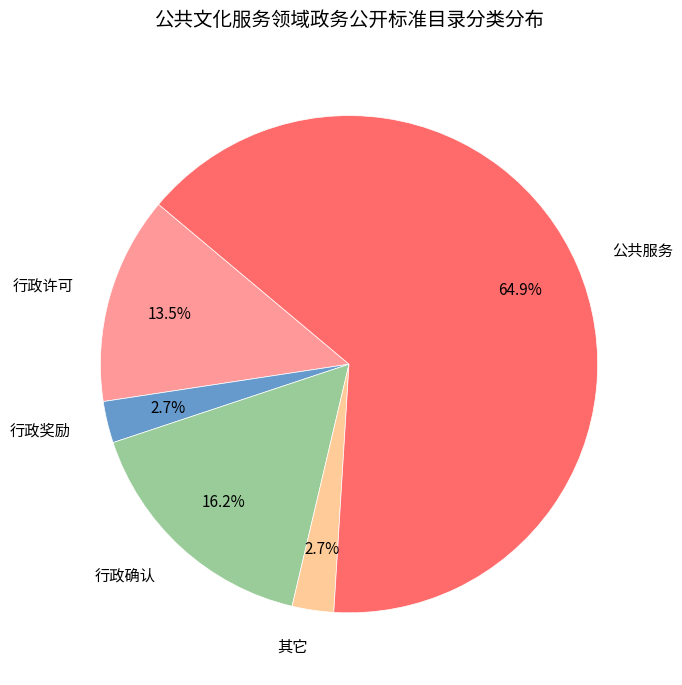

To the nearest percent, what is the difference between the 公共服务 and 行政奖励 slice percentages?

62%